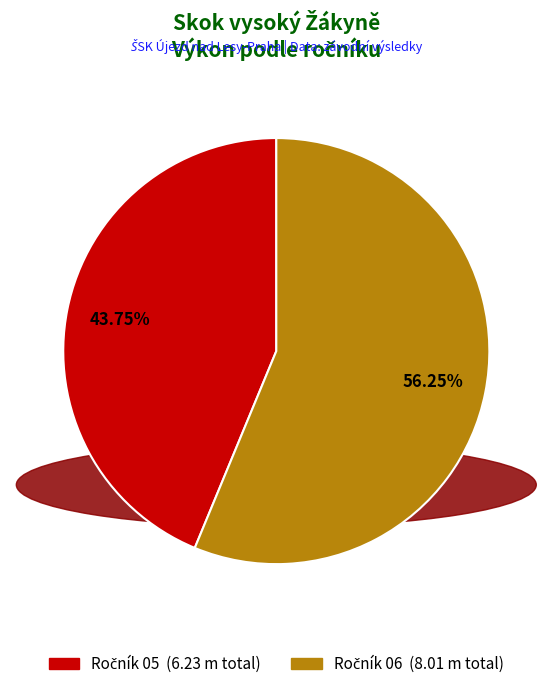

Is there any slice that represents more than half of the pie?

Yes